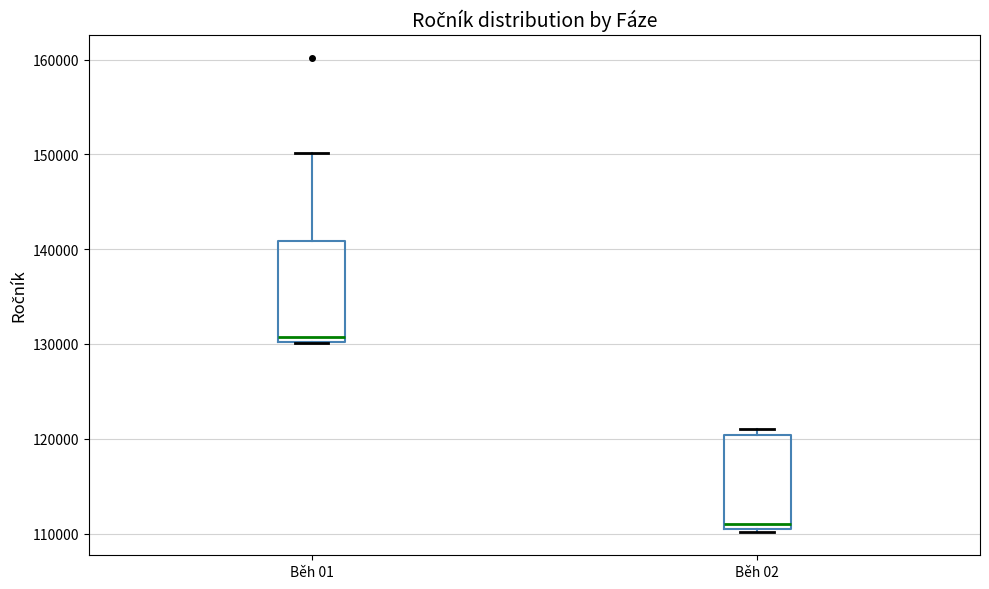

Reading left to right, transcribe this box plot: for each box, give where its median line is, the range the box spans, and where its two whiskers end, as read against the y-axis. The values are not printed on the chart, so give them approximately, as read against the axis.

Běh 01: median 131000, box 130000 to 141000, whiskers 130000 to 150000
Běh 02: median 111000 (just above the box's lower edge), box 111000 to 120000, whiskers 110000 to 121000